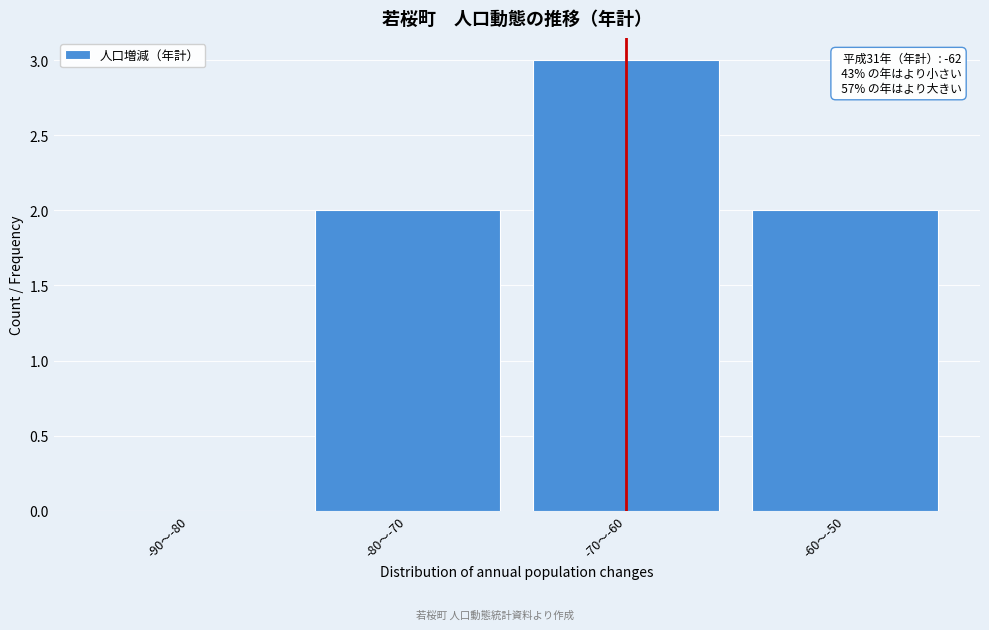

Reading left to right, transcribe all the data shown in this chart.

-90〜-80=0	-80〜-70=2	-70〜-60=3	-60〜-50=2